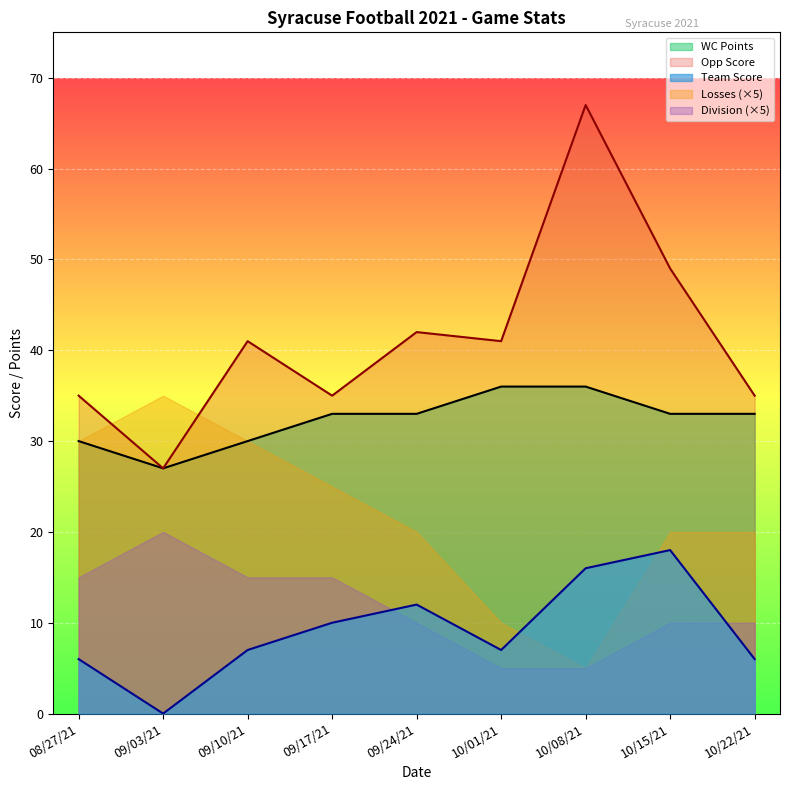

Which series has the largest range (max minus min)?

Opp Score